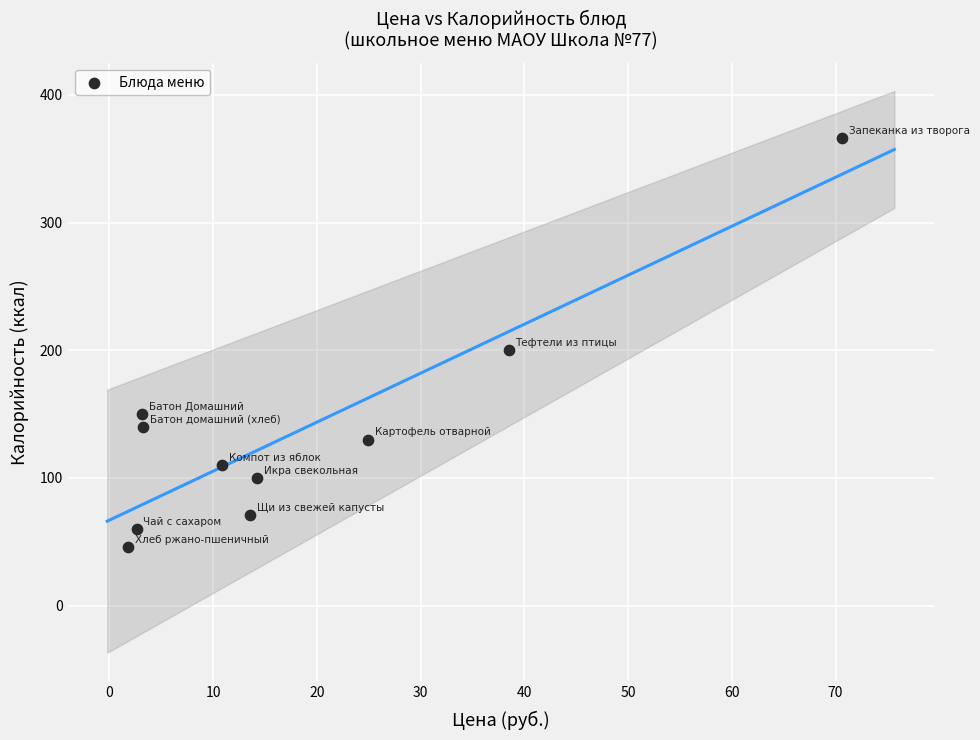

What Y value in the scatter plot is closest to 206?

200